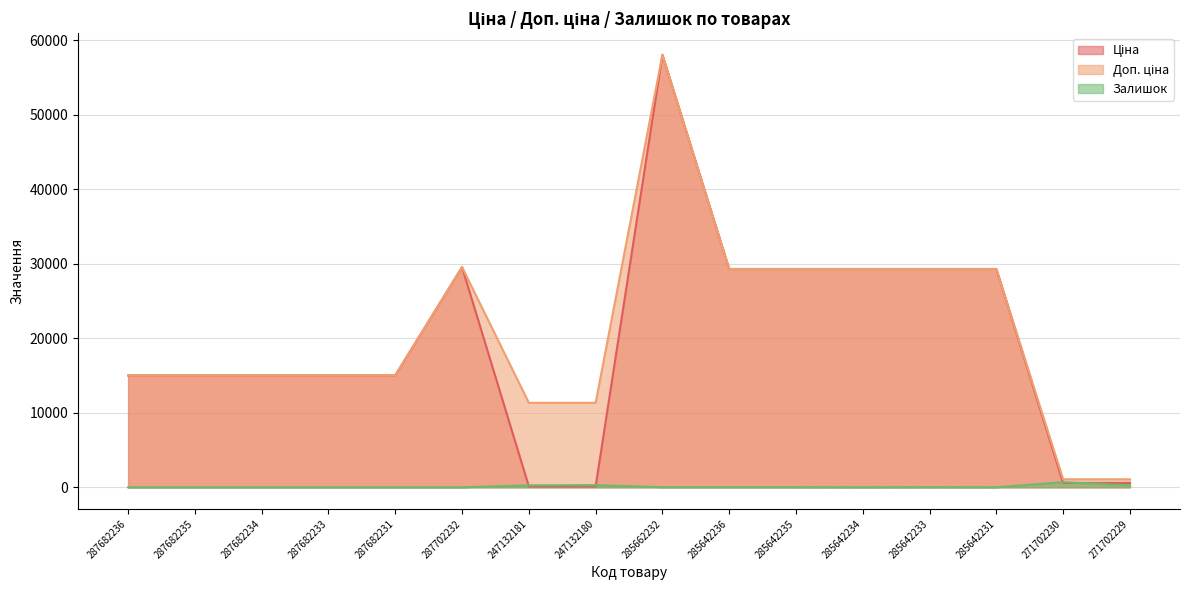

At which label is Ціна closest to 29075?

285642236